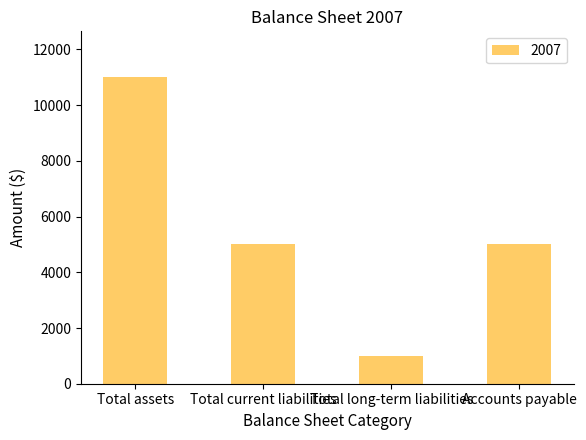

Read the value at Total long-term liabilities, to the nearest 10.

1000